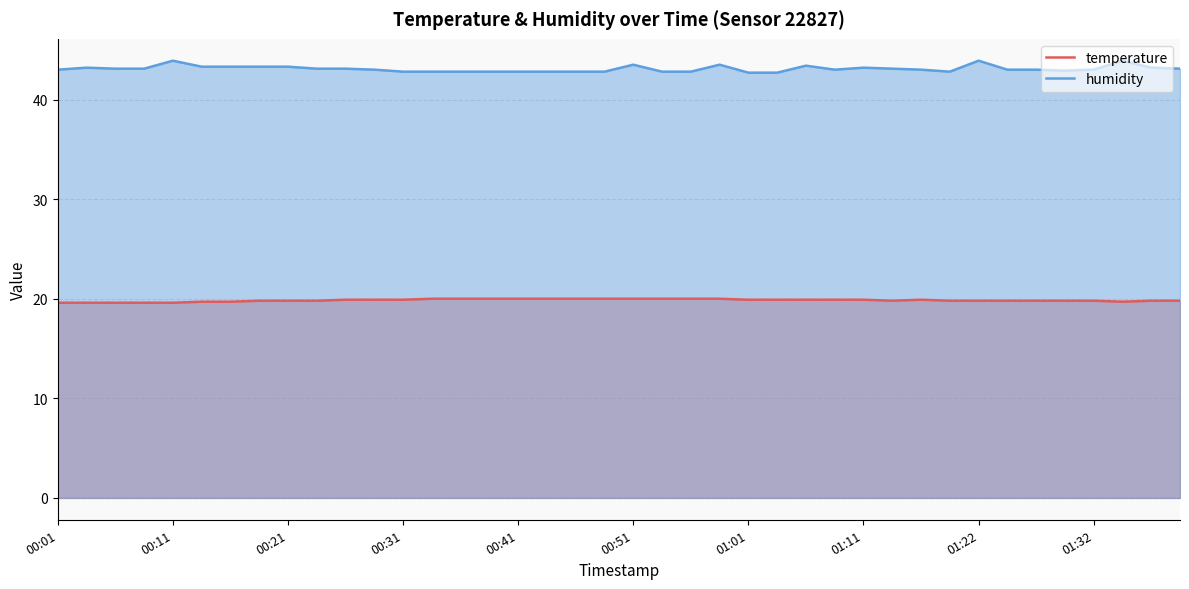

How many temperature values are between 19 and 20?

40